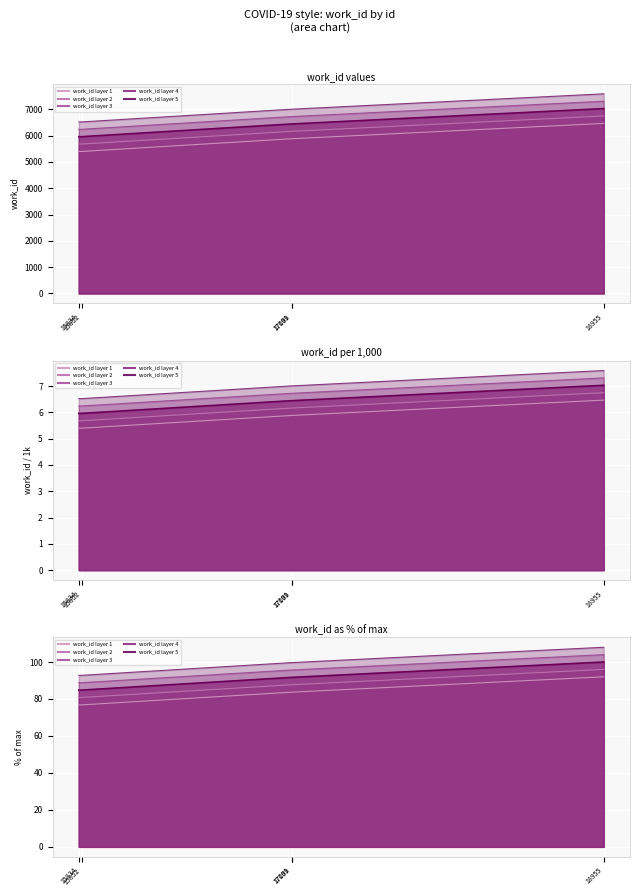

At which label does the data first exceed 6161?

17099